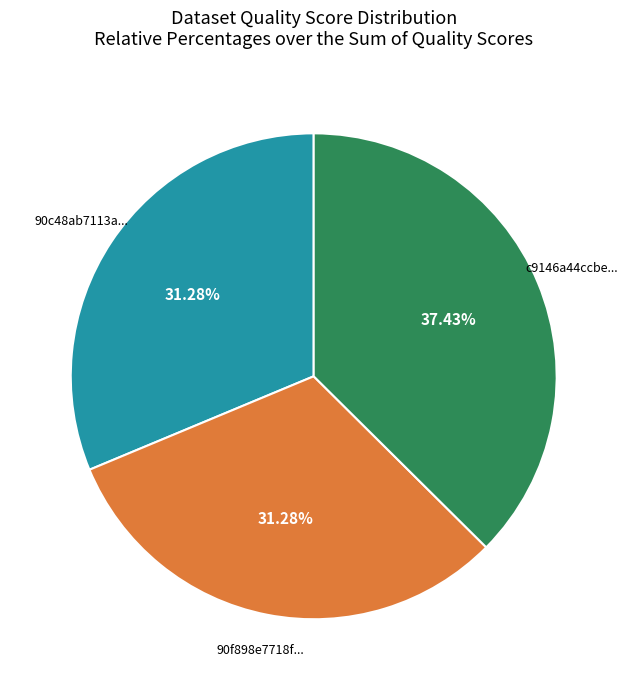

How many slices are in this pie chart?

3